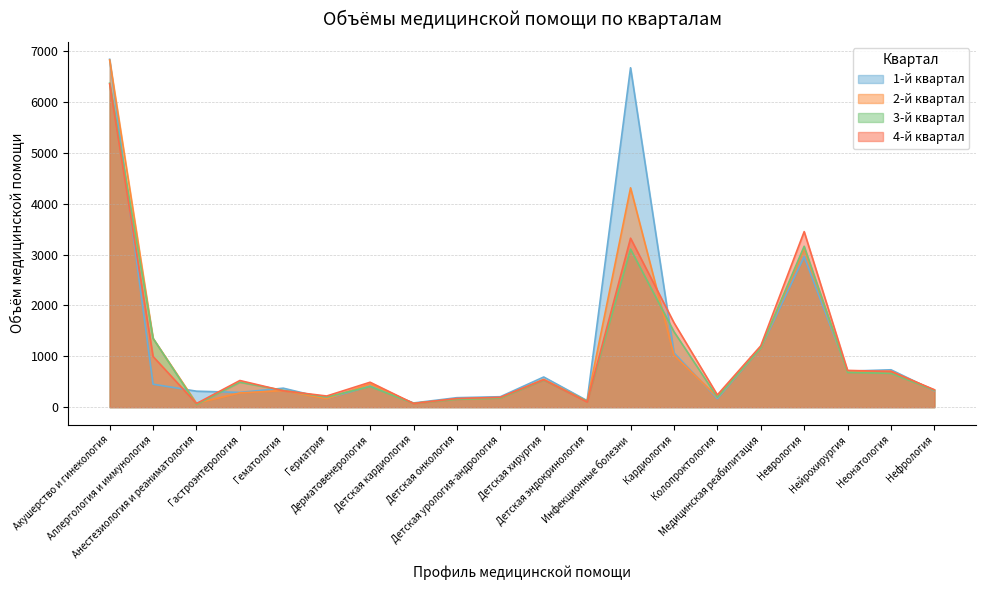

Where does the 2-й квартал series first go above 457?

Акушерство и гинекология